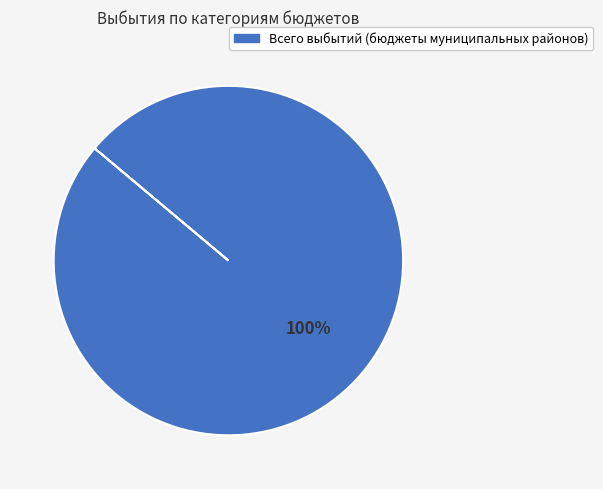

Is there a majority slice in this chart?

Yes